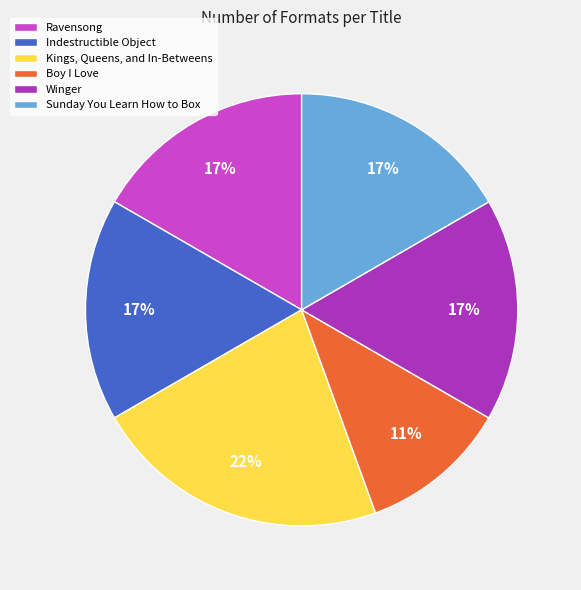

Which slice is the smallest?

Boy I Love